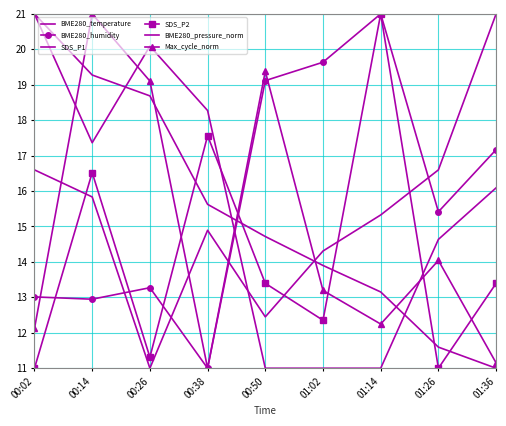

What is the label of the 4th point from the right?

01:02